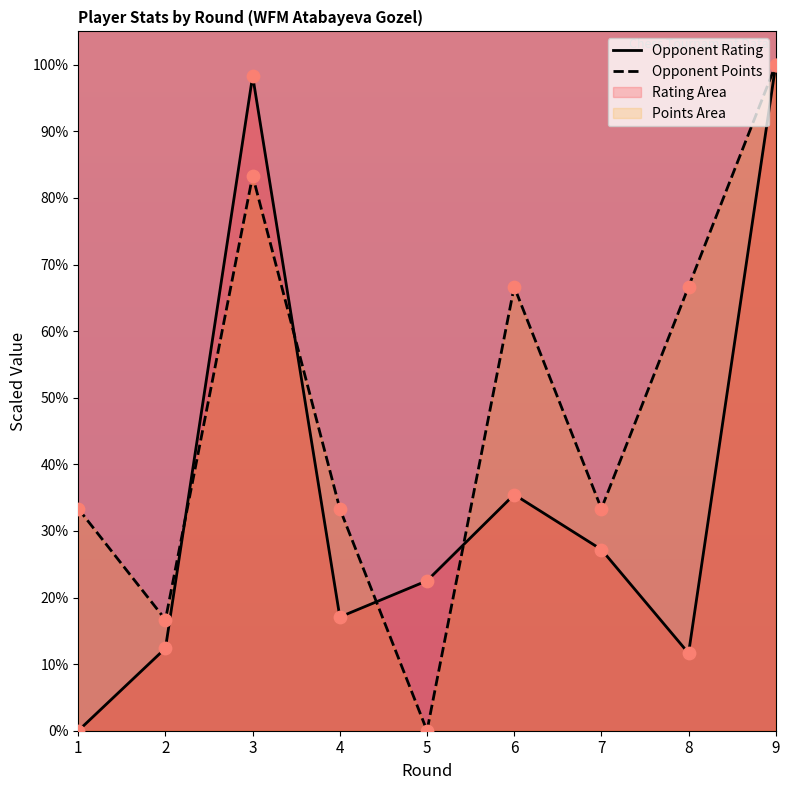

What is the total value across all series at 8?

78.3